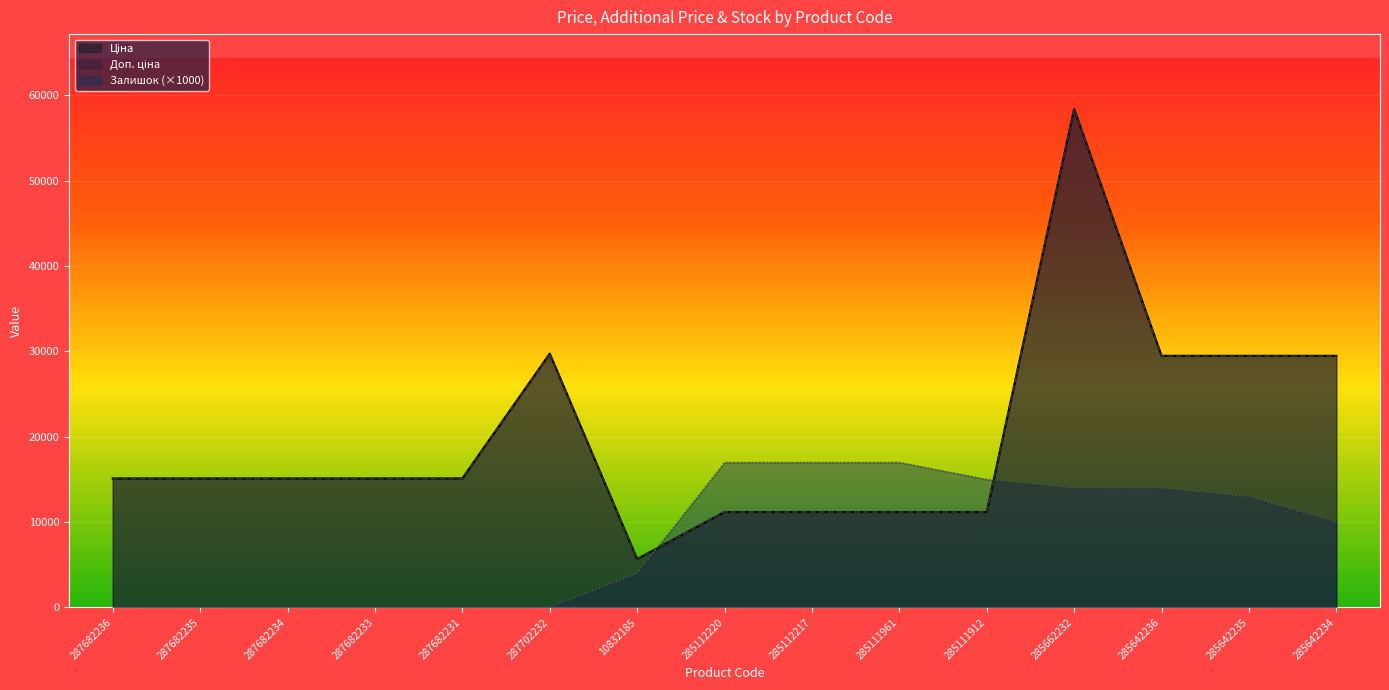

The Ціна series shows 11188.2 at 285111961. True or false?

True